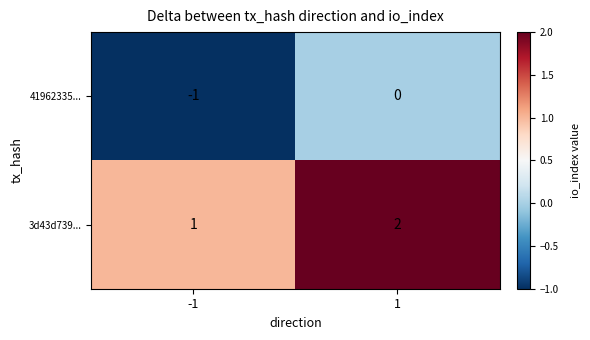

What is the sum of the 3d43d739... values at -1 and 1?

3